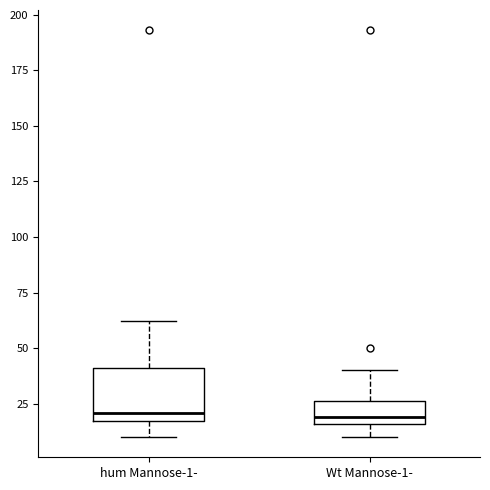

Where is the lower edge of the box for Wt Mannose-1- on the y-axis? The values are not printed on the chart, so give them approximately, as read against the axis.

15